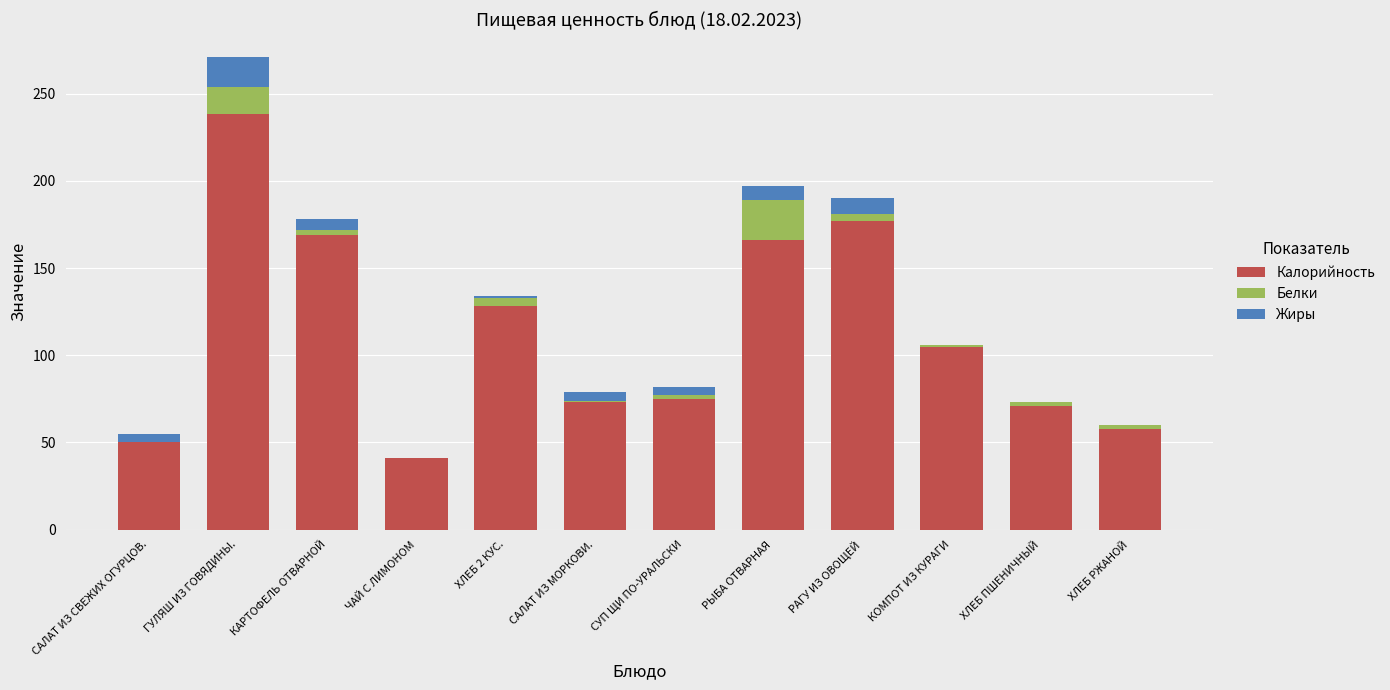

At which label is Калорийность closest to 139?

ХЛЕБ 2 КУС.